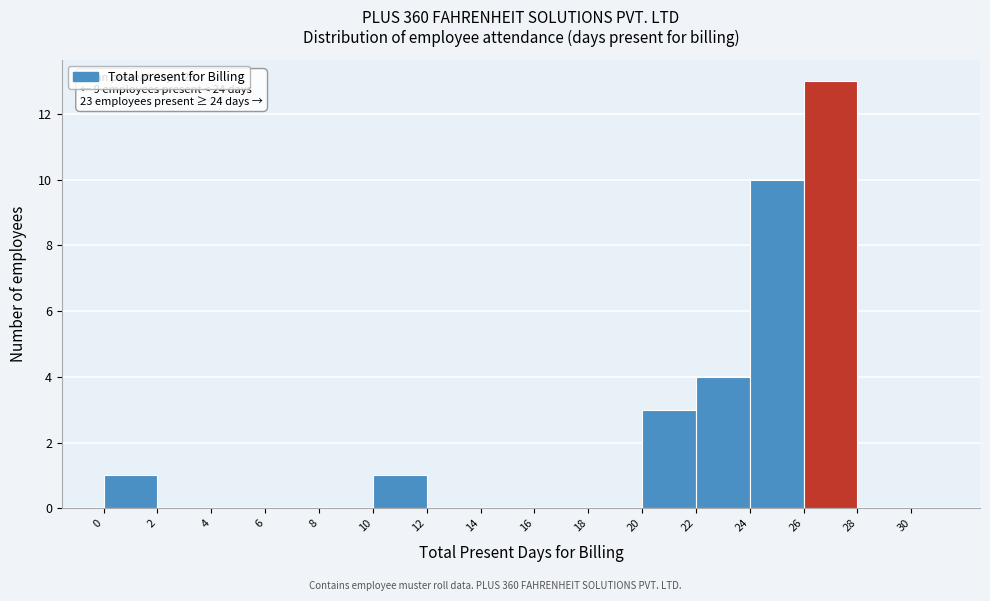

Which range on the x-axis has the tallest bar?

26 to 28